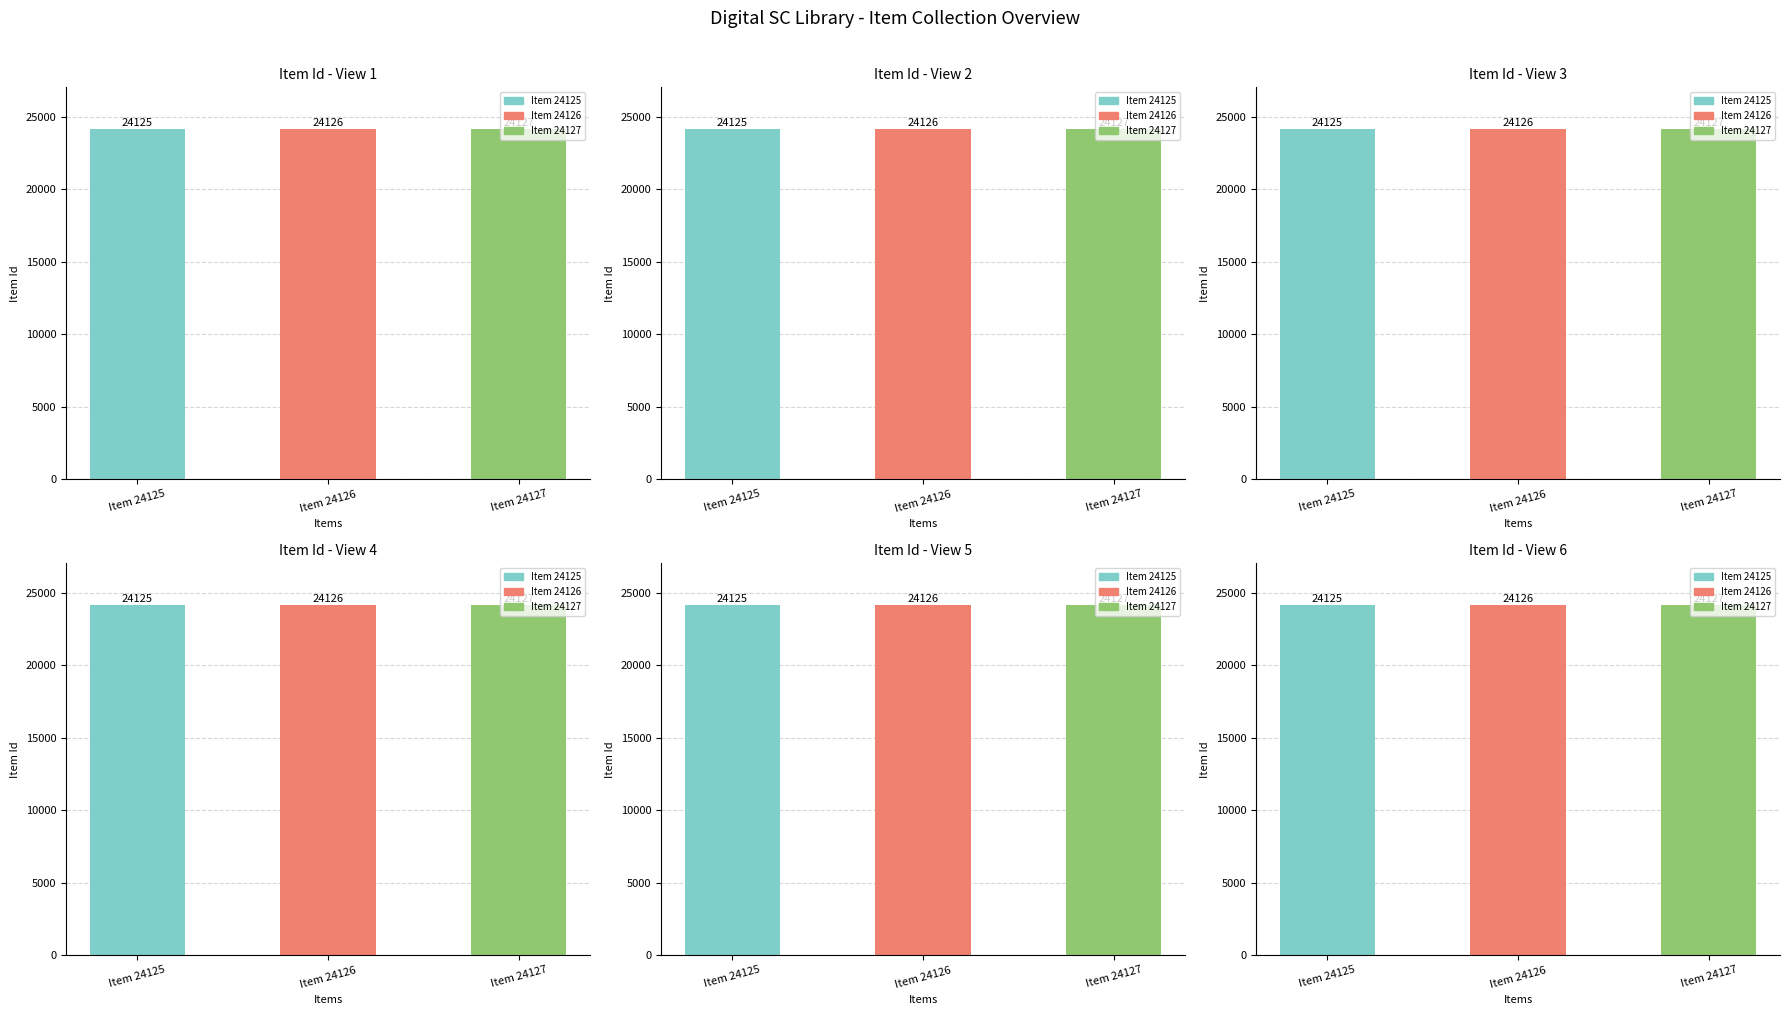

Is it true that the value at Item 24127 is 24127?

True